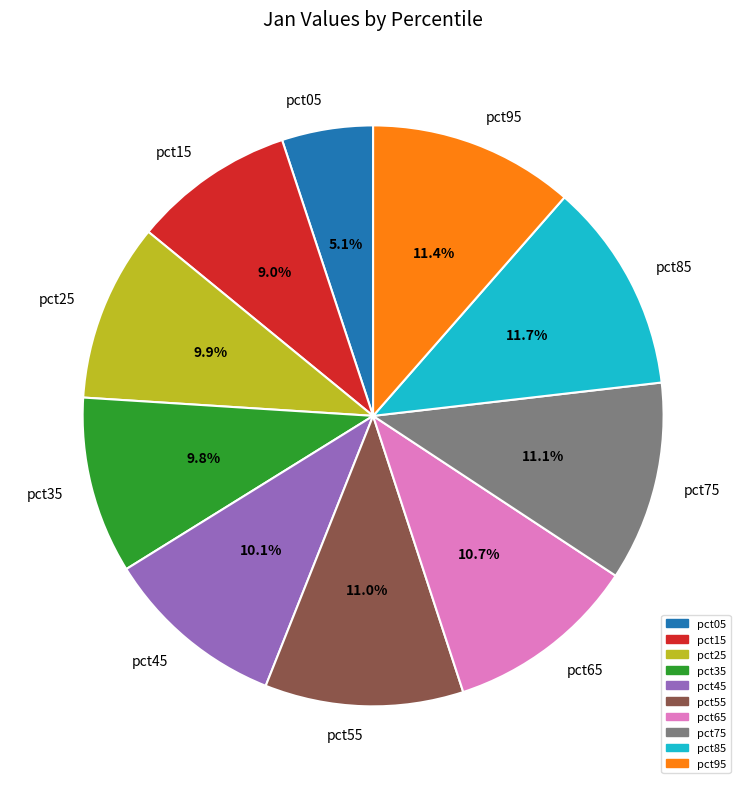

To the nearest percent, what percentage of the pie is pct45?

10%